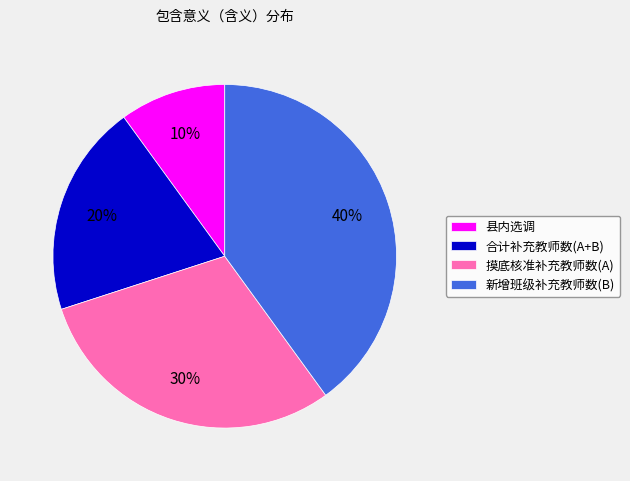

True or false: 摸底核准补充教师数(A) accounts for 30% of the total.

True